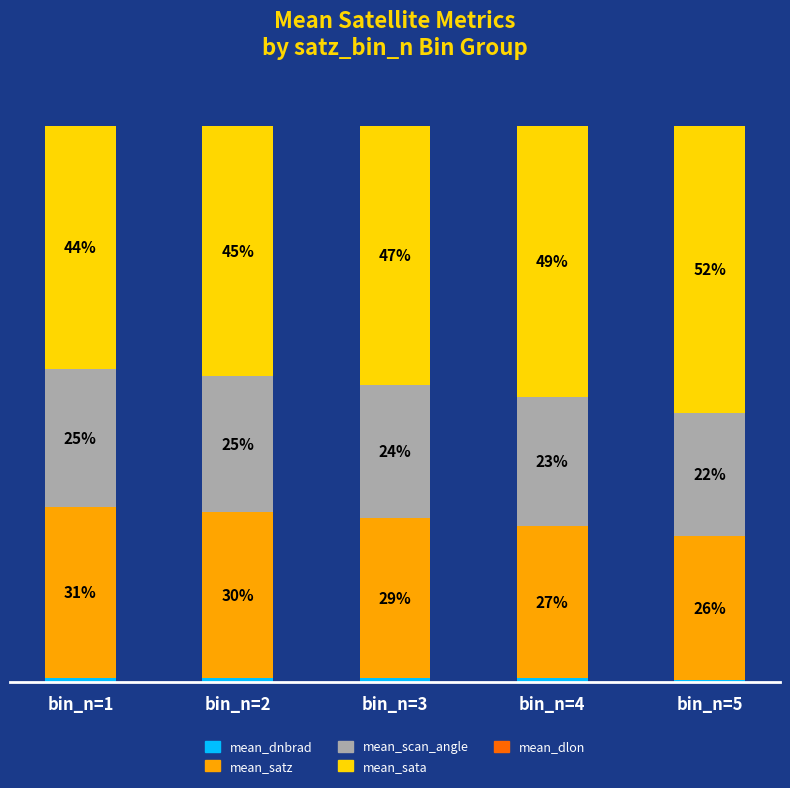

Are the bars horizontal?

No